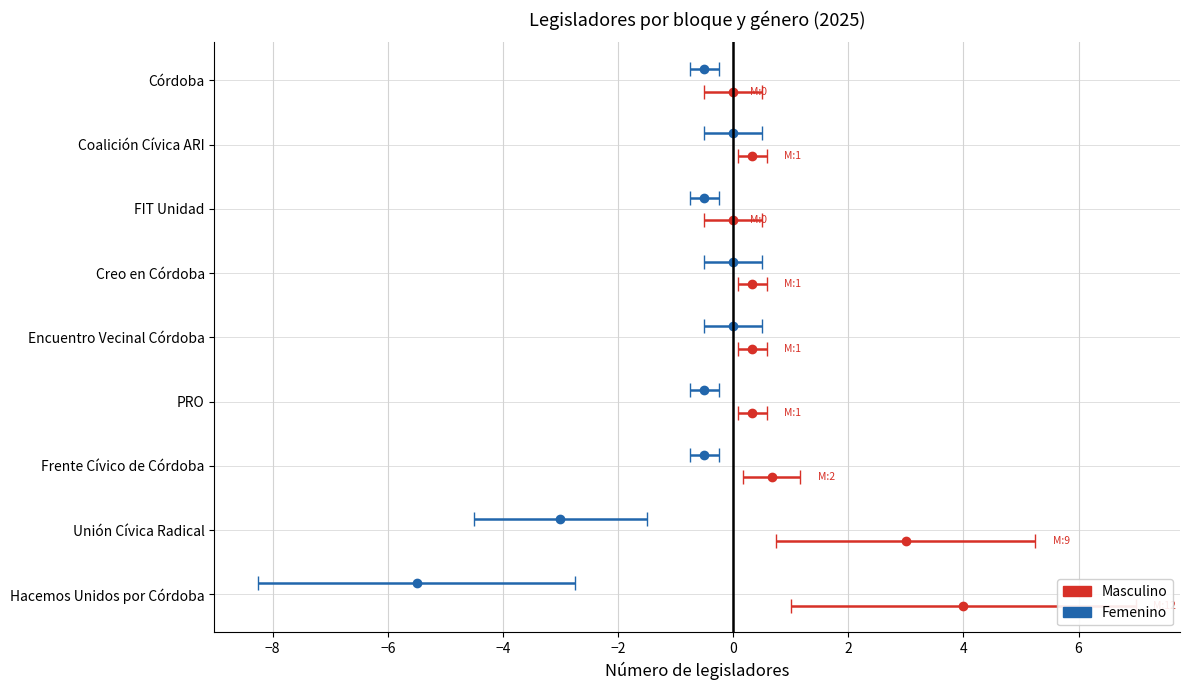

What is the spread (max minus min) of values at 2?

1